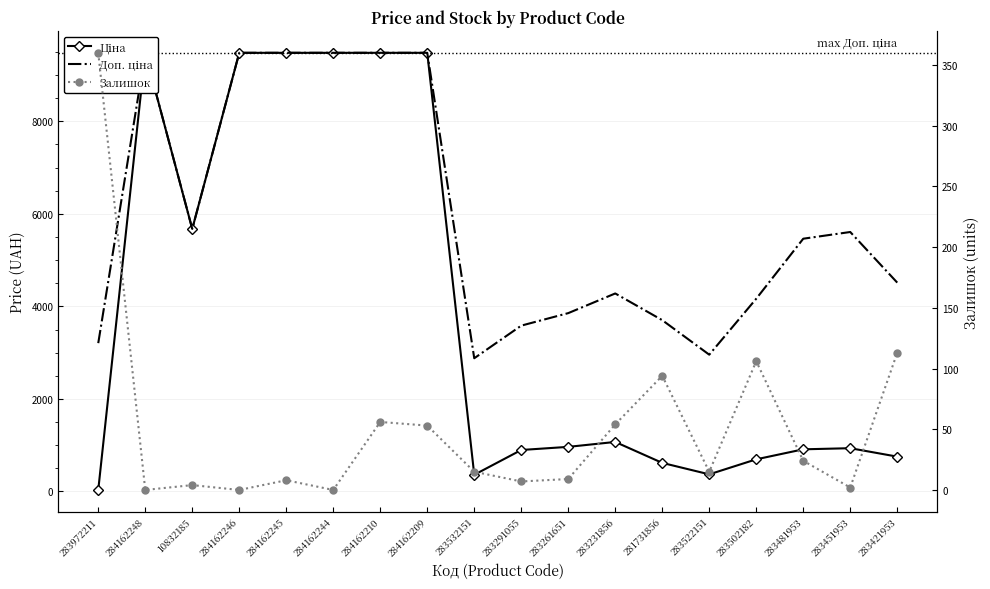

Rank the series by their maximum value, from lowest to highest.

Залишок, Ціна, Доп. ціна